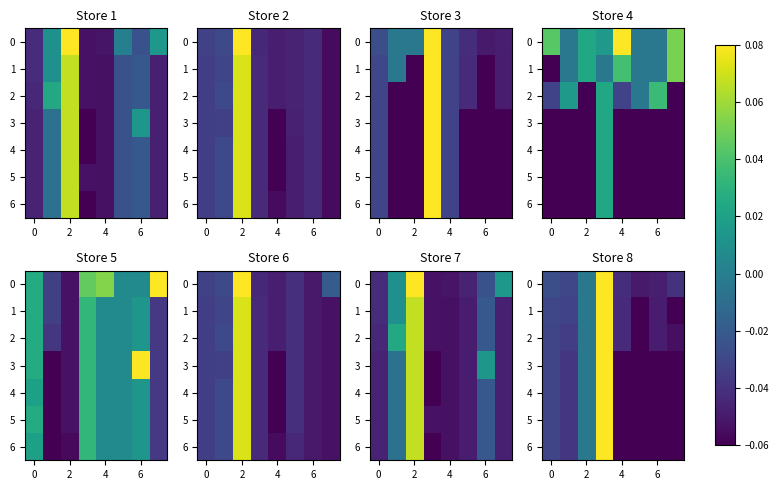

What is the total value across all series at 4?

-0.4